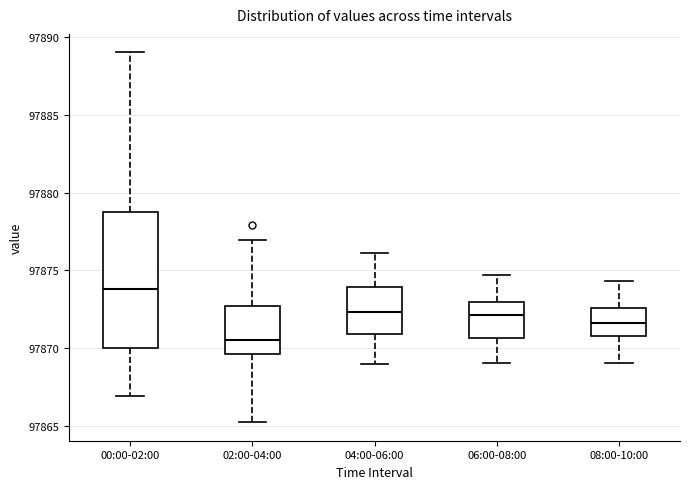

Where does the upper whisker of the box for 06:00-08:00 end on the y-axis? The values are not printed on the chart, so give them approximately, as read against the axis.

97874.5